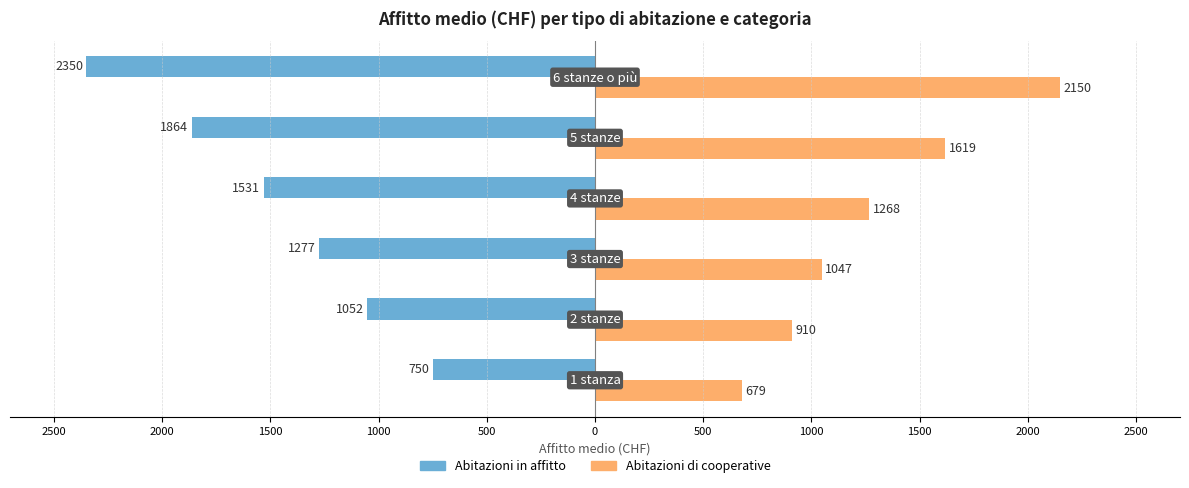

What is the difference between the maximum and minimum values in the Abitazioni di cooperative series?

1471